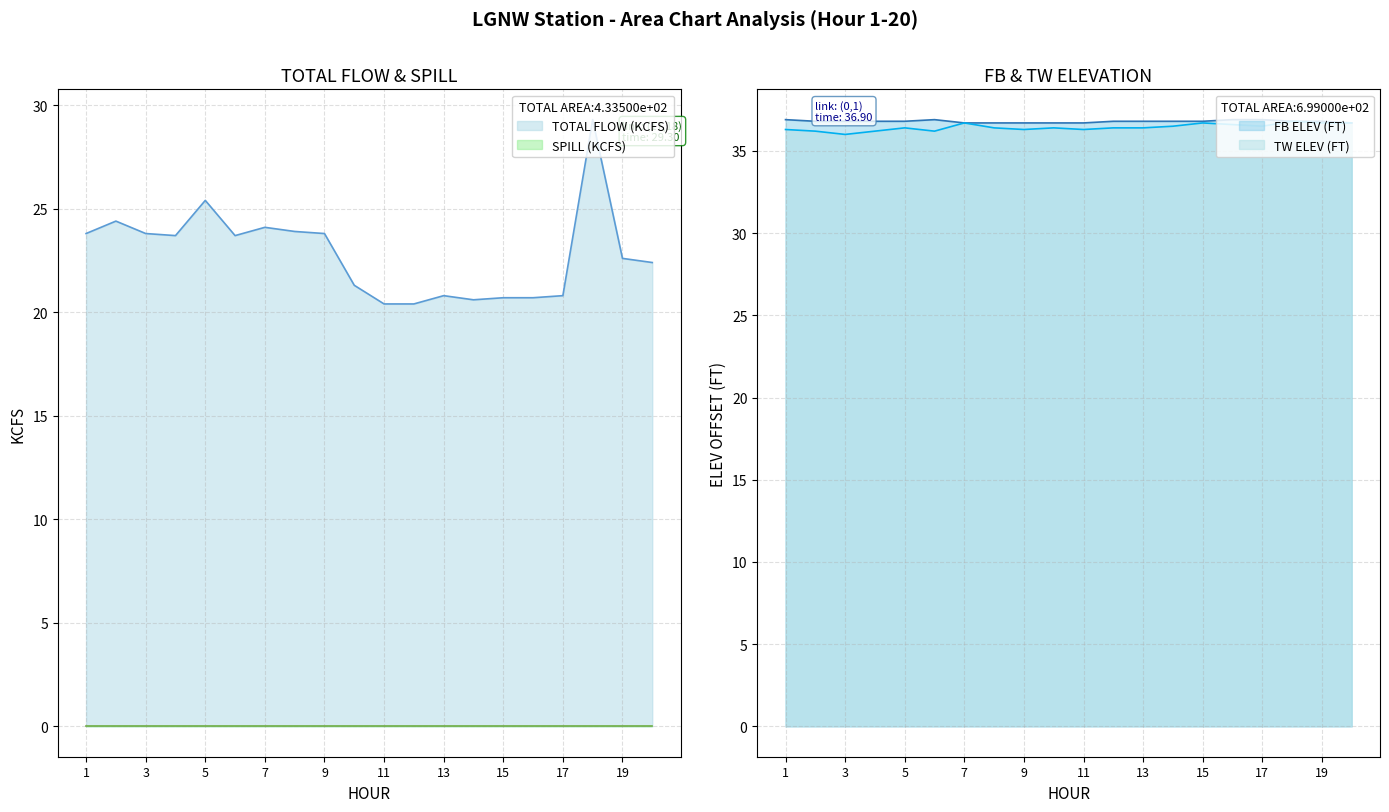

Does the chart display data point markers on the line(s)?

No